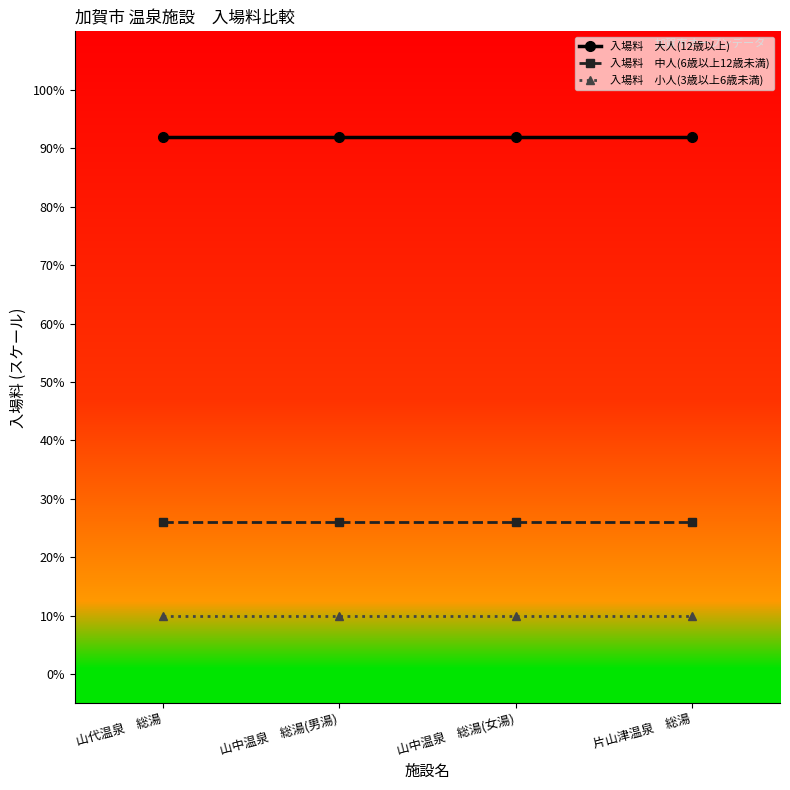

What is the total value across all series at 山中温泉　総湯(女湯)?

128